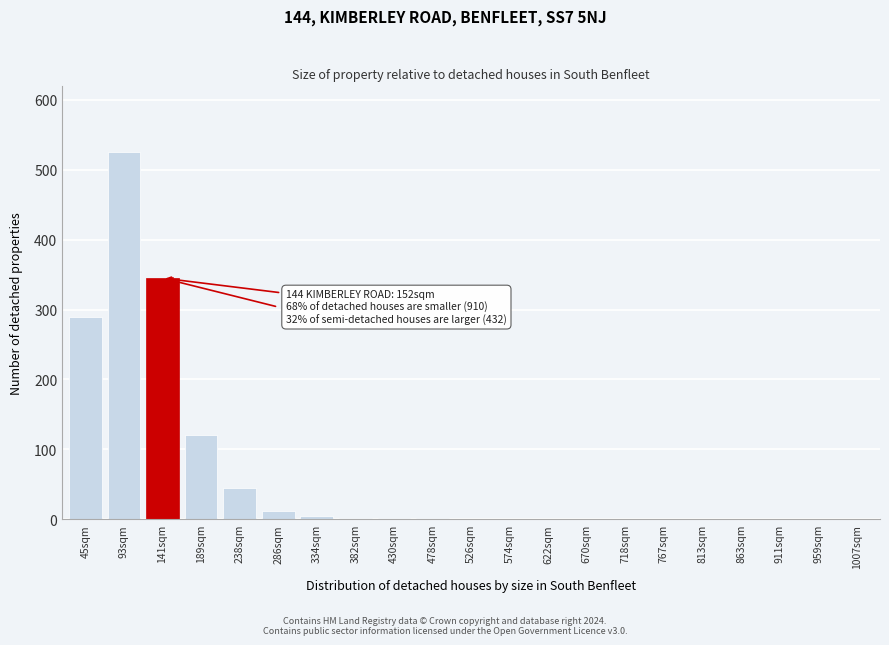

True or false: the data shows 212 at 189sqm.

False